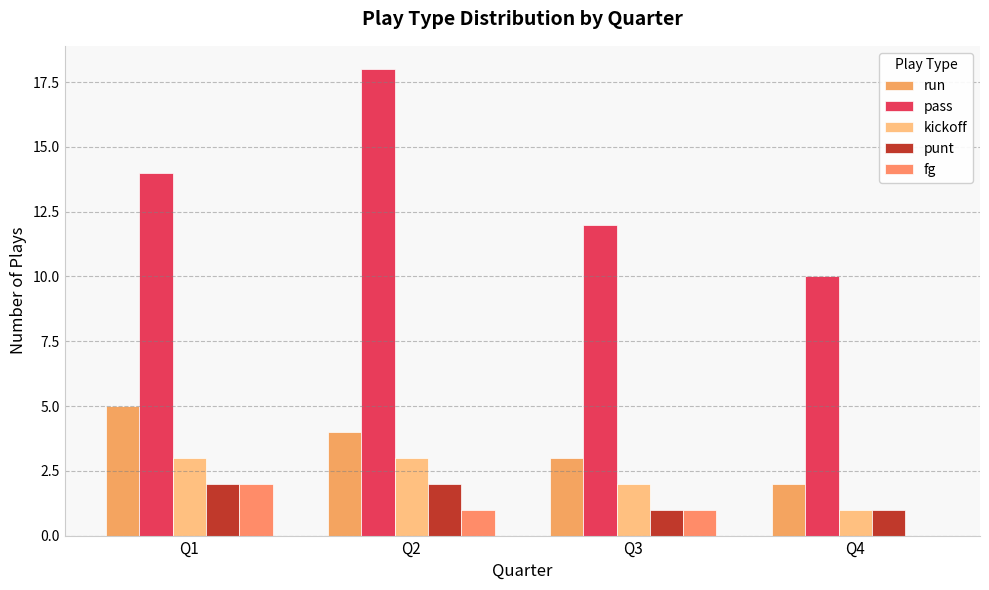

What is the average value of the fg series?

1